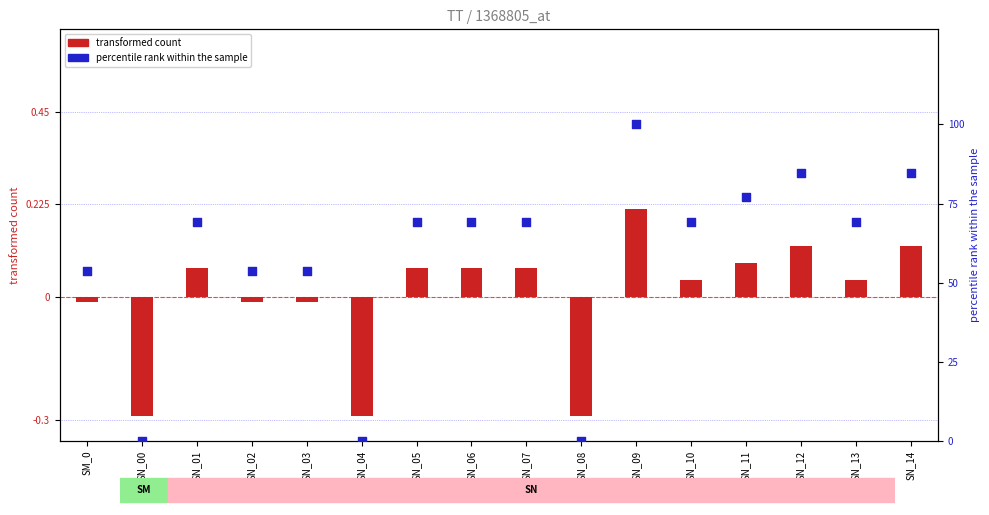

Which series contains the lowest Y value?

transformed count